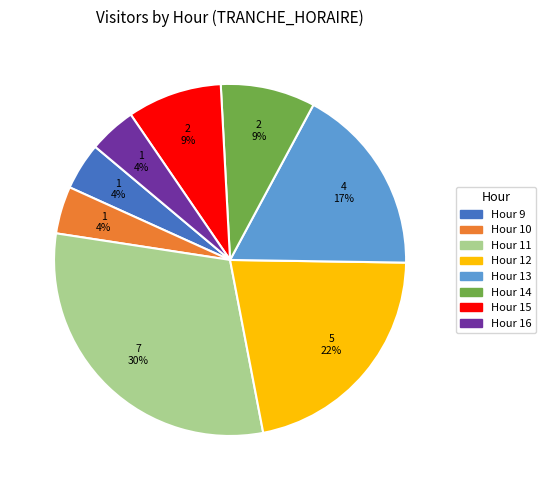

To the nearest percent, what is the difference between the largest and smallest slice percentages?

26%